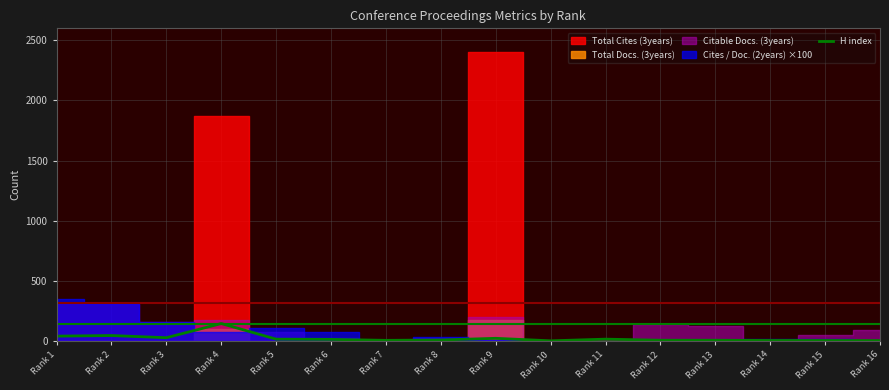

True or false: there are more than 1 points higher than both neighbors.

True